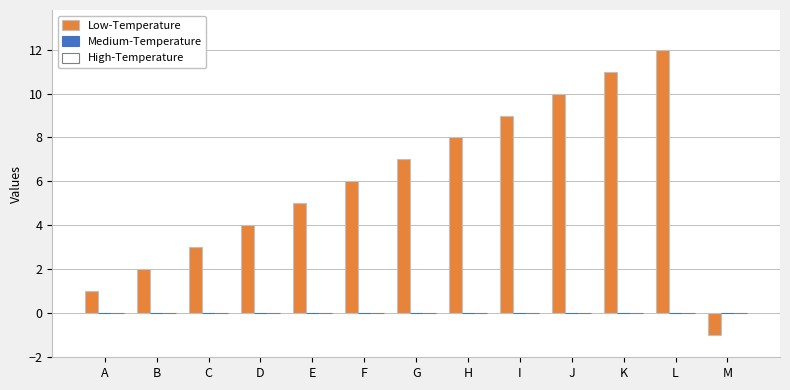

Which has a higher value, E or M?

E